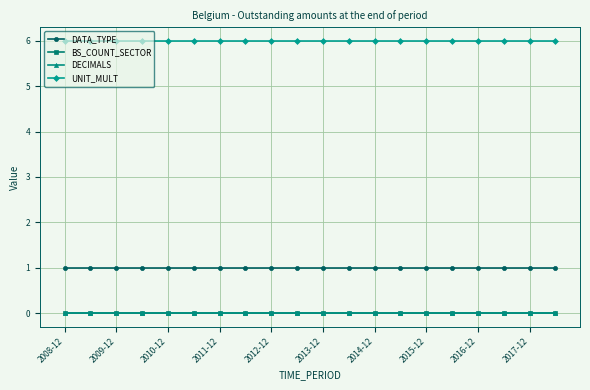

True or false: BS_COUNT_SECTOR and UNIT_MULT cross at least once.

False